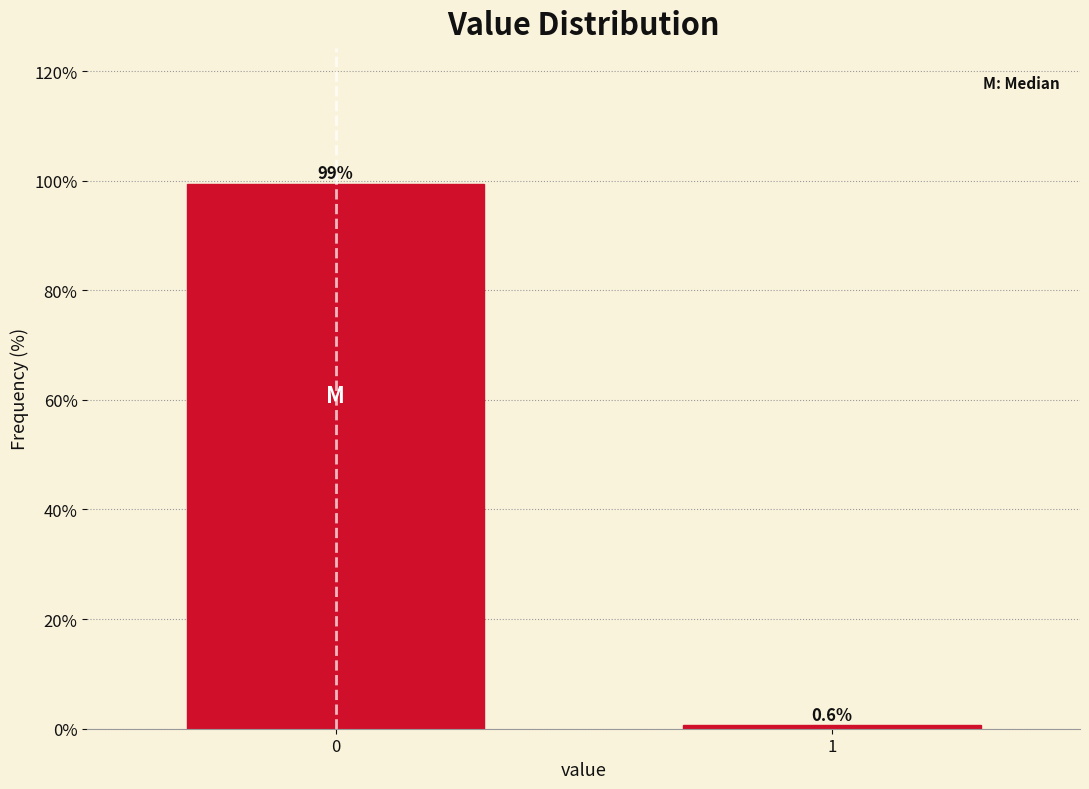

Reading left to right, transcribe all the data shown in this chart.

0=99.4	1=0.6